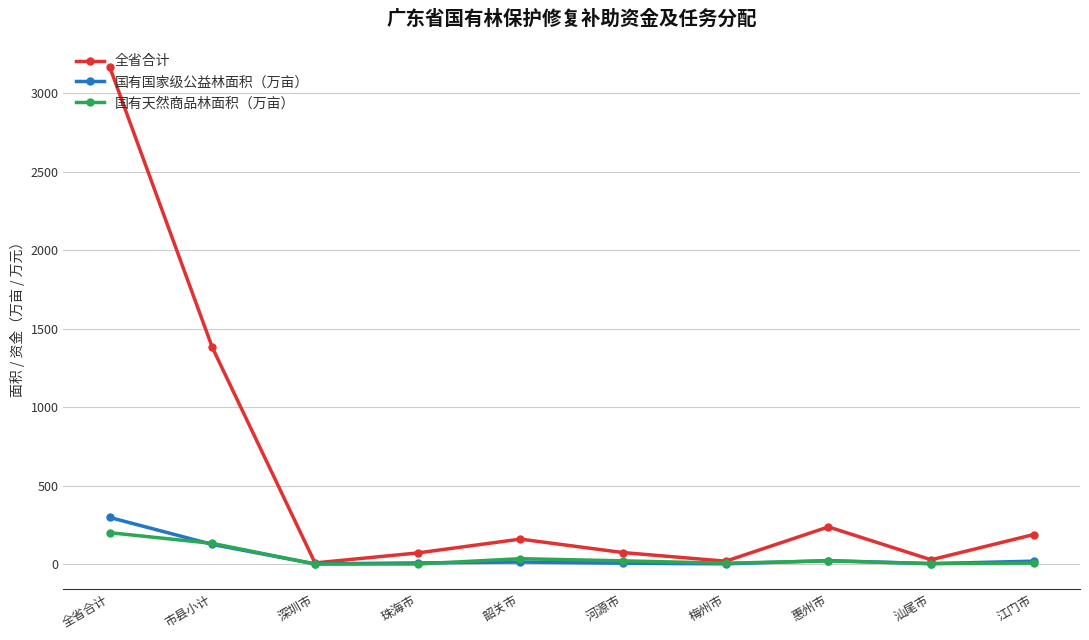

What is the label of the 2nd point from the left?

市县小计